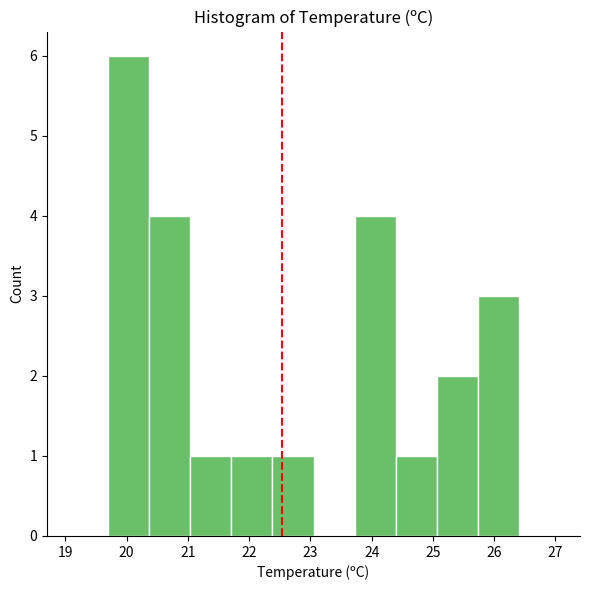

How tall is the bar that spans 19.70 to 20.37 on the x-axis? Neither the bar edges nor the heights are printed on the chart, so give them approximately, as read against the axes.

6